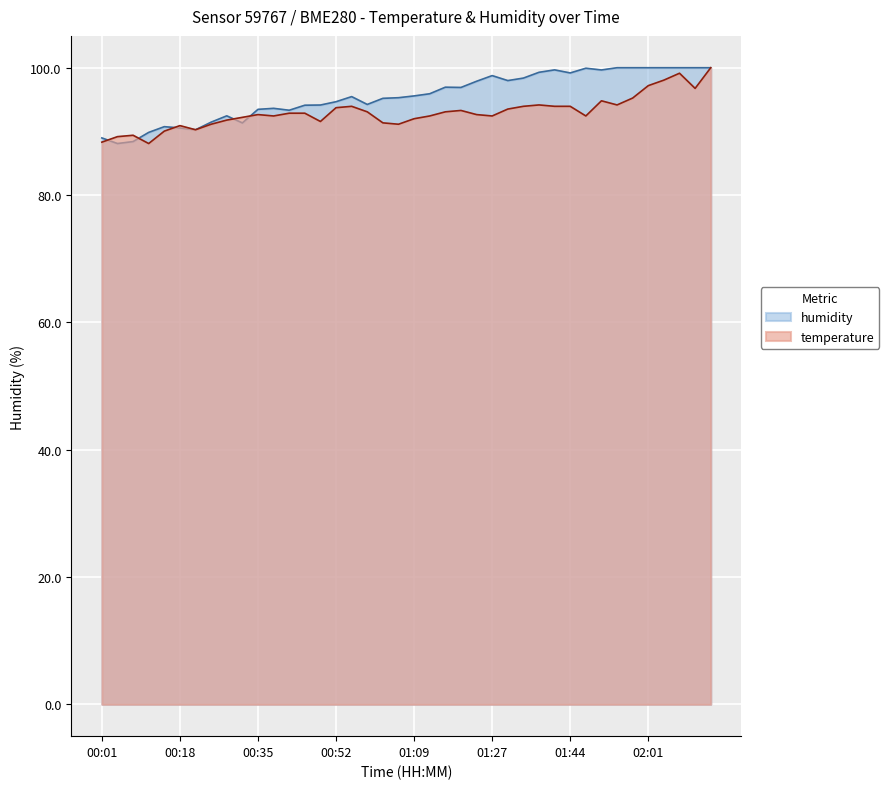

What is the label of the 22nd point from the right?

01:02